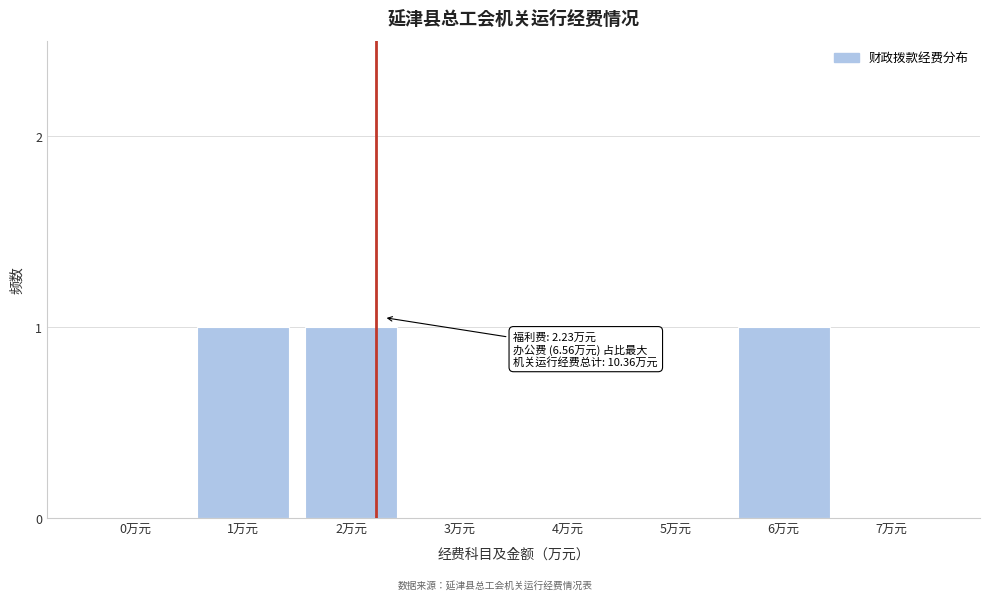

Reading left to right, list all the values displayed in this chart.

0万元=0	1万元=1	2万元=1	3万元=0	4万元=0	5万元=0	6万元=1	7万元=0